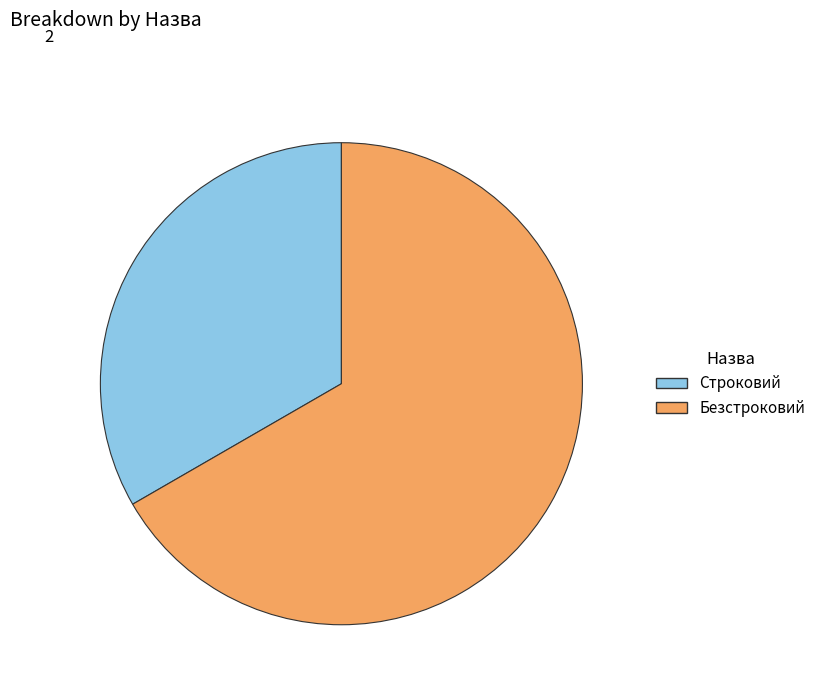

Which category has the biggest portion of the pie?

Безстроковий